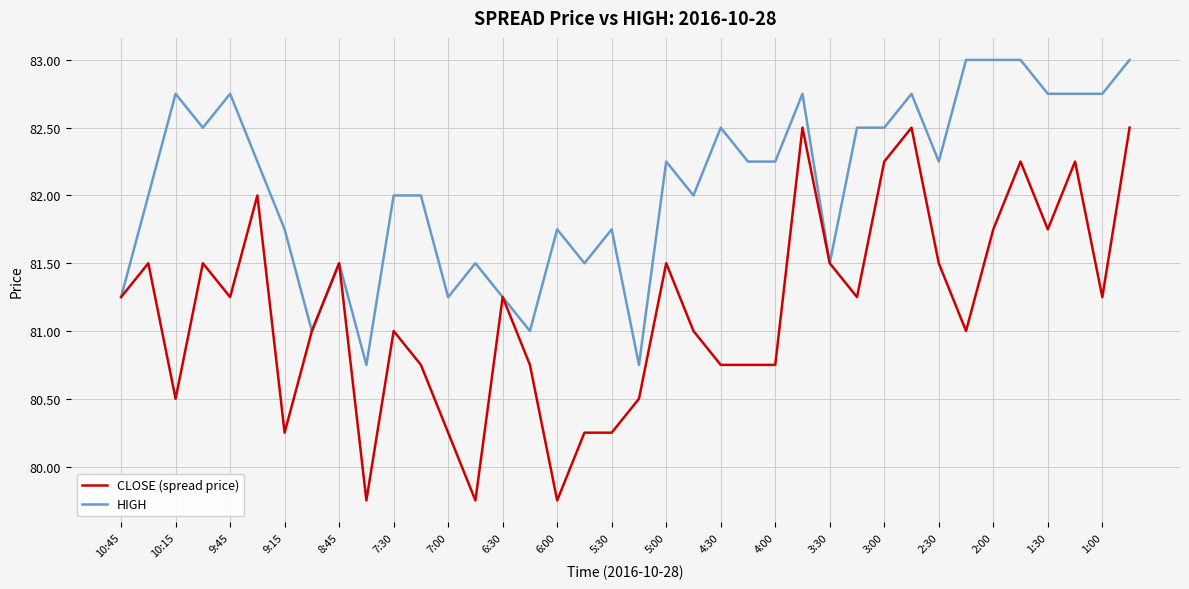

What is the highest value of the HIGH series?

83.0